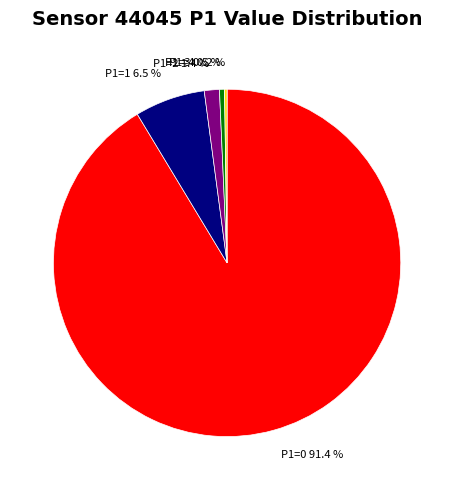

To the nearest percent, what is the difference between the largest and smallest slice percentages?

91%